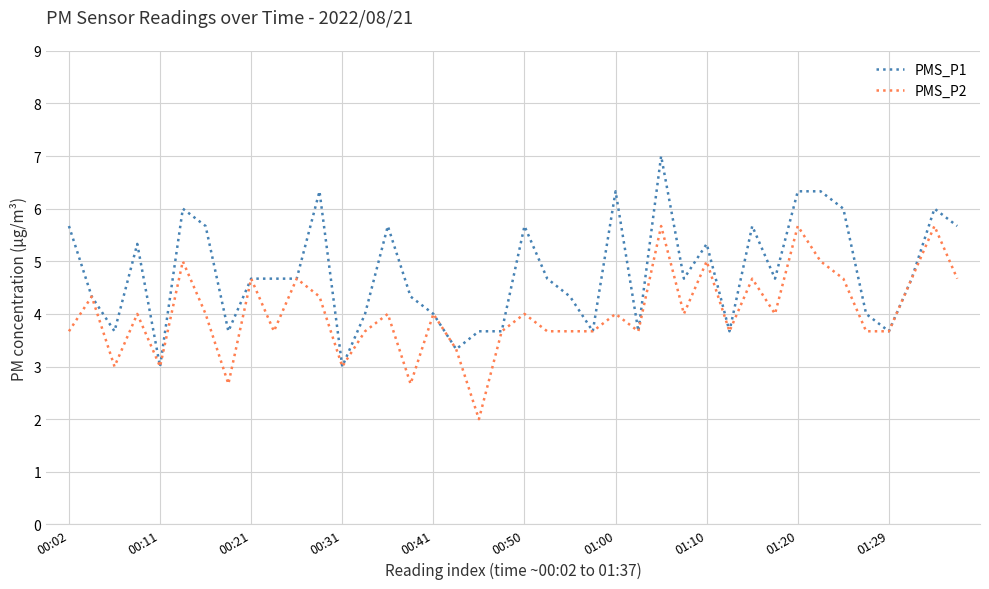

What is the minimum value for PMS_P1?

3.0